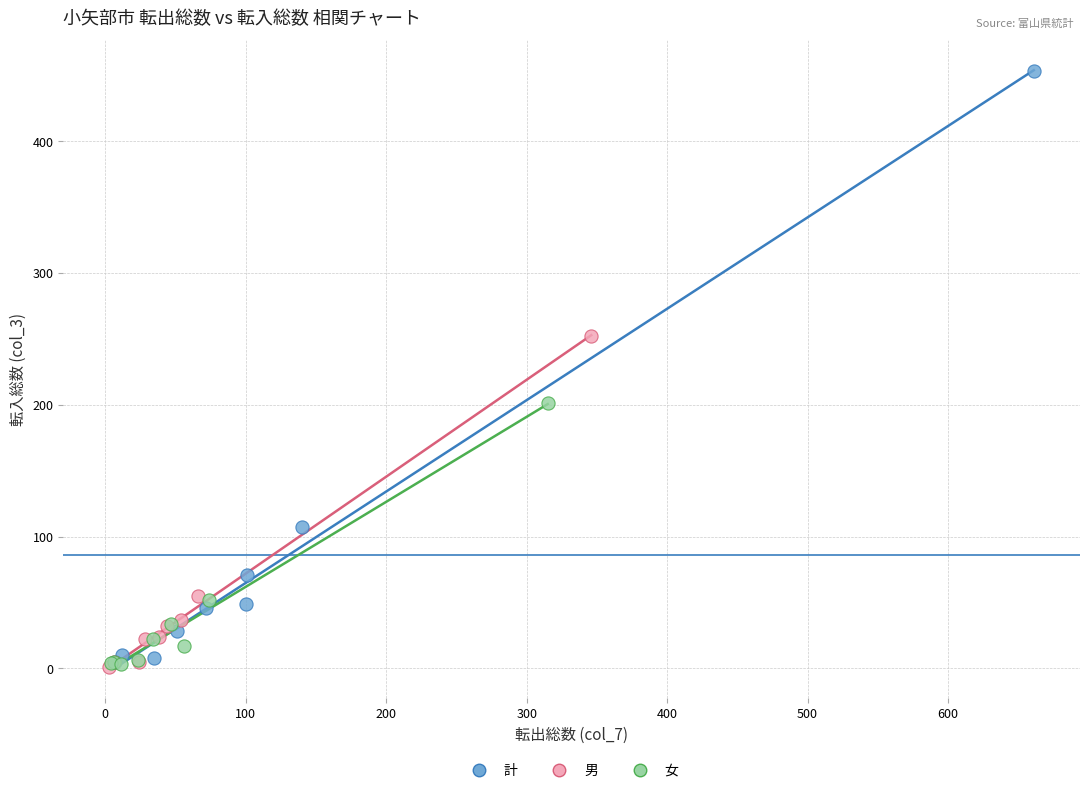

Which series contains the highest Y value?

計